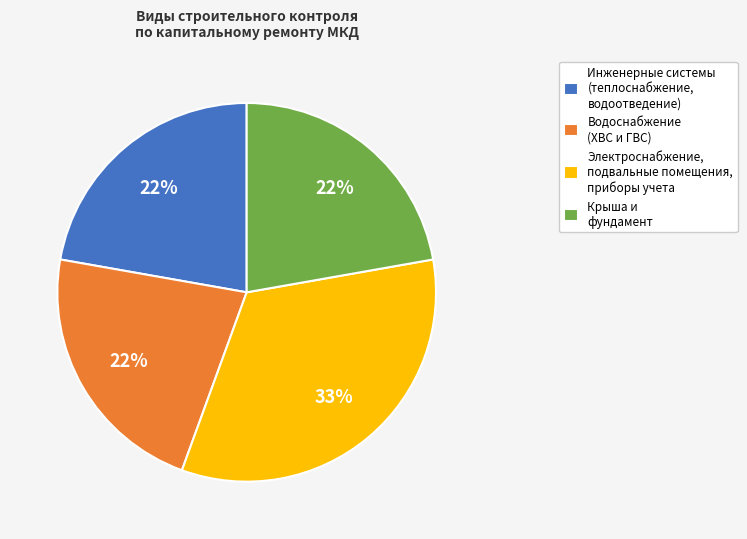

To the nearest percent, what is the average slice percentage?

25%